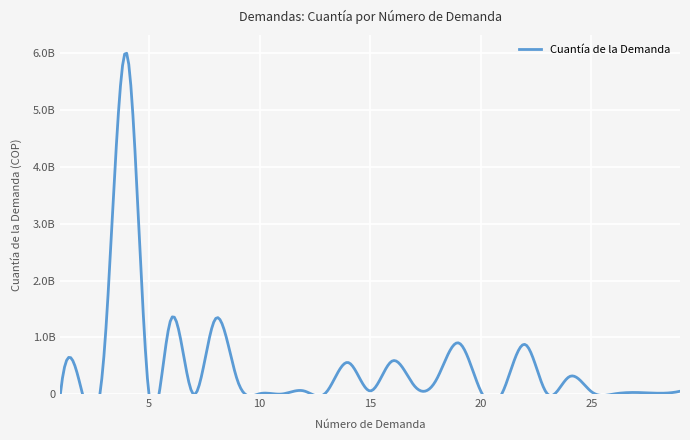

At which category does the chart reach its minimum across all series?

1